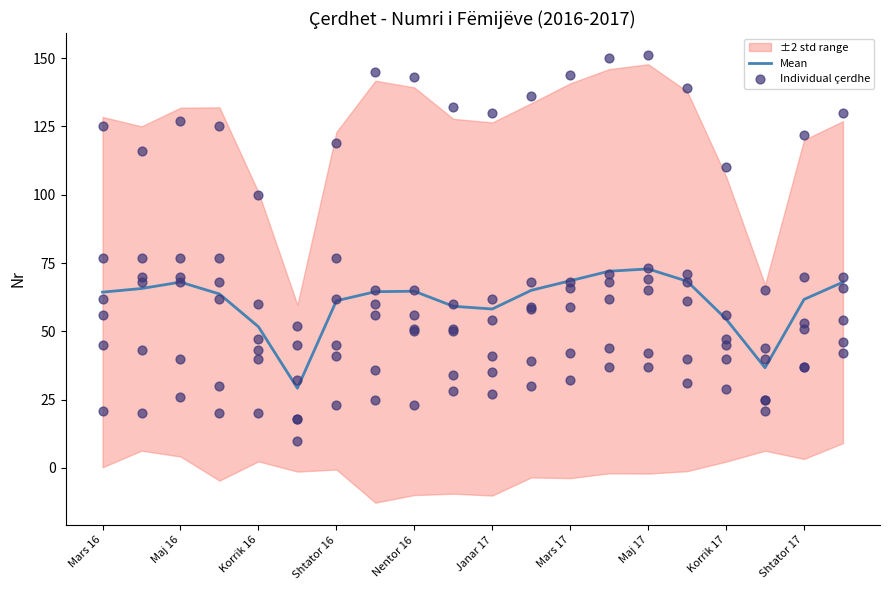

At how many categories does at least one series exceed 57?

19